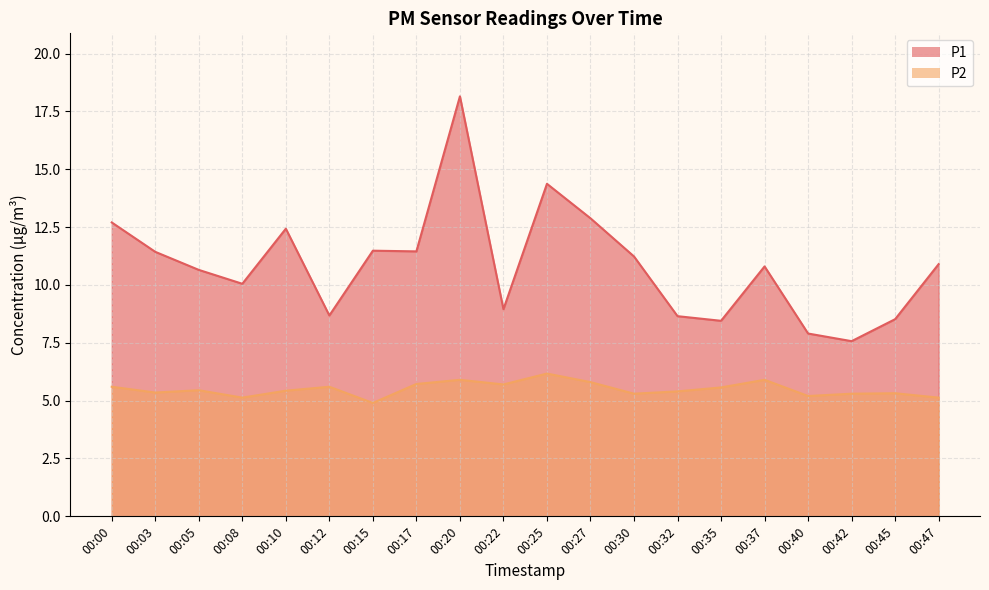

What is the minimum value shown in the chart?

4.9